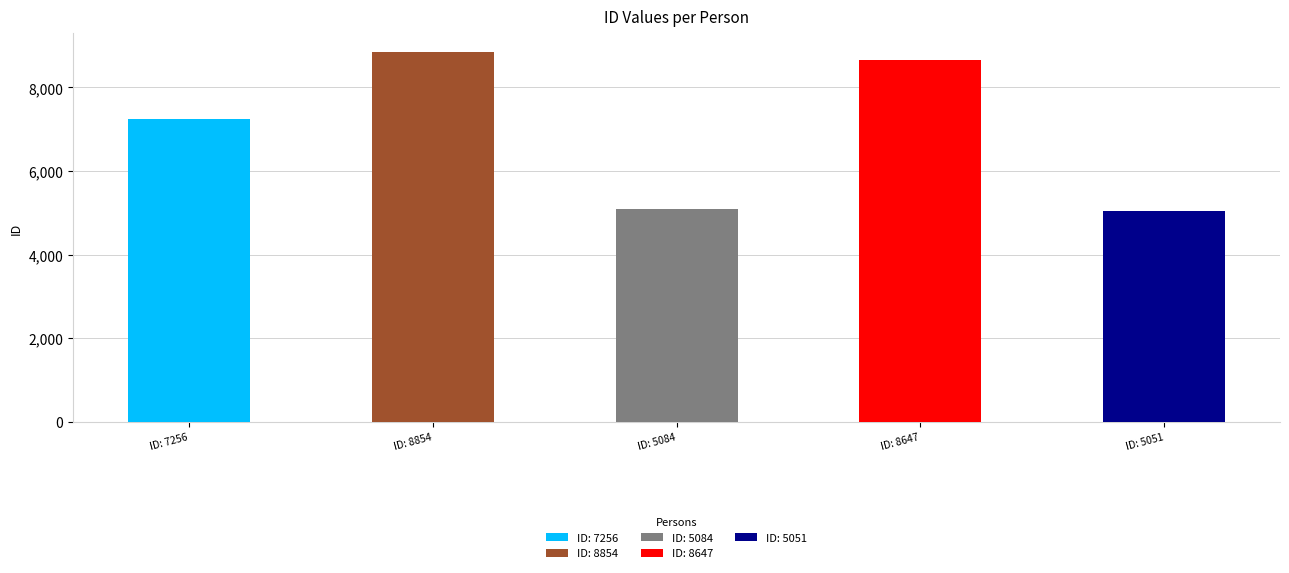

Does the chart contain stacked bars?

No